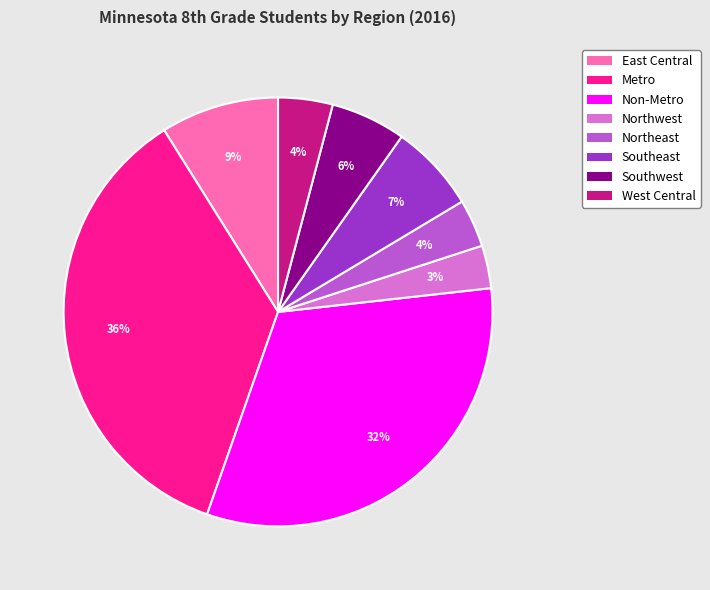

Which category has the biggest portion of the pie?

Metro